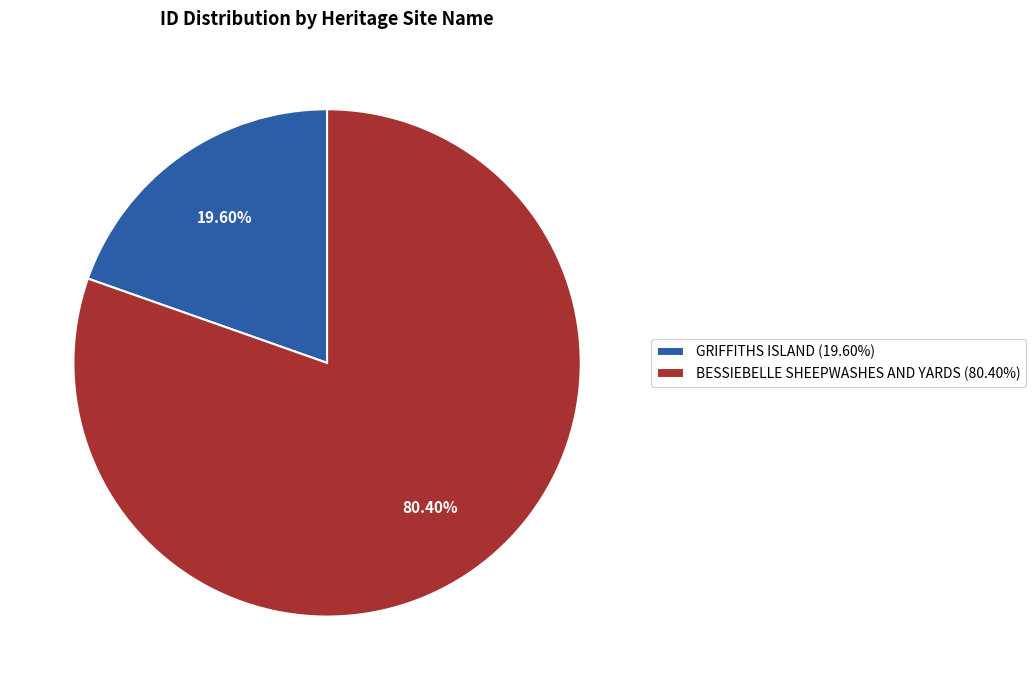

What is the largest slice in the pie chart?

BESSIEBELLE SHEEPWASHES AND YARDS